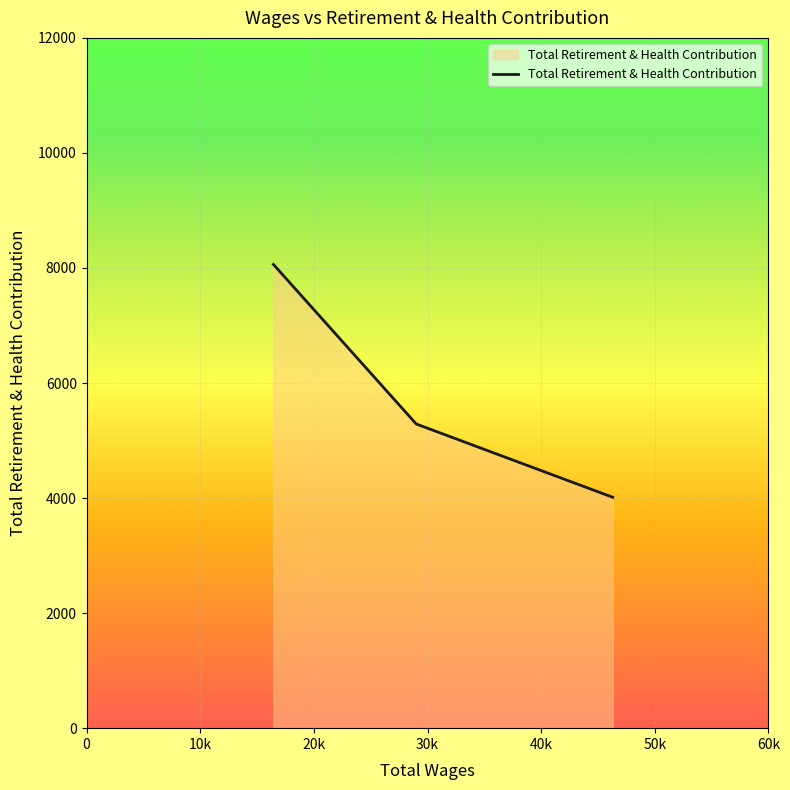

What is the average value?

5788